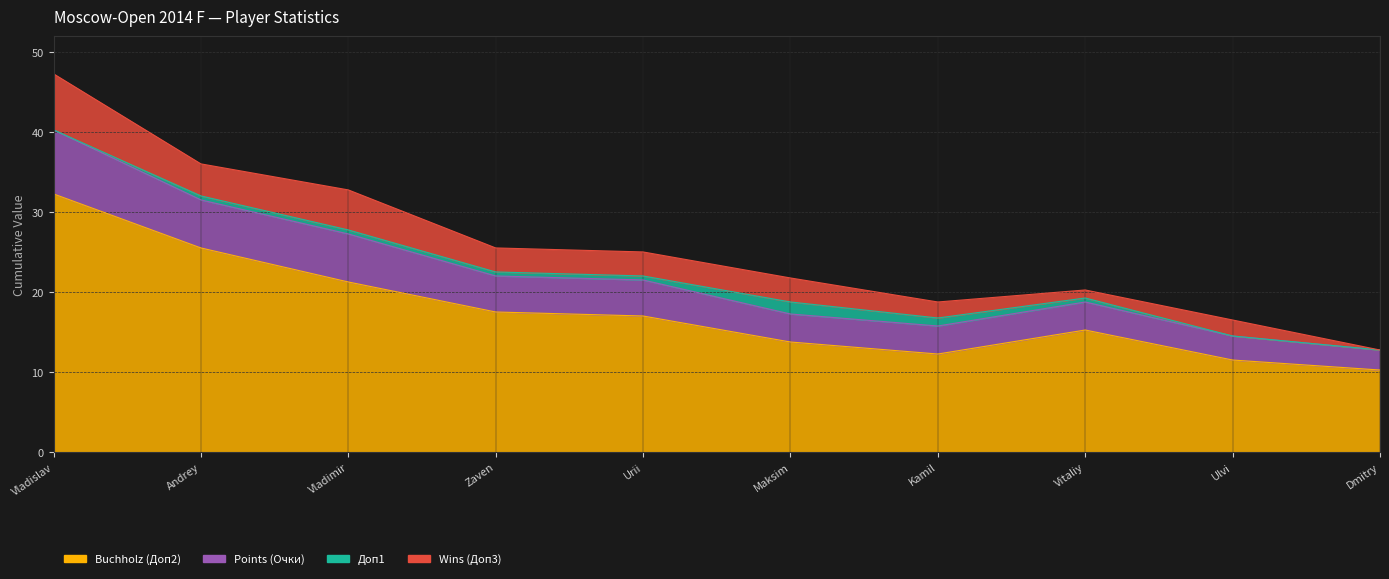

True or false: Points (Очки) has more than 1 points higher than both neighbors.

False